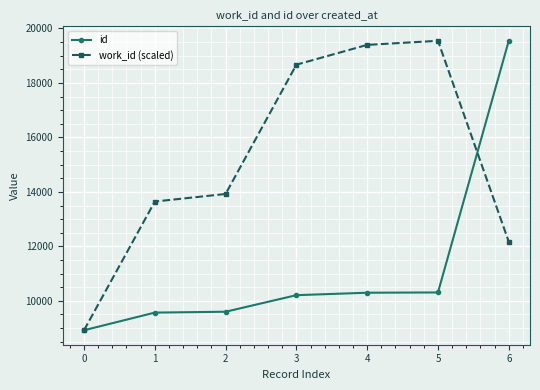

How many categories are shown in the chart?

7